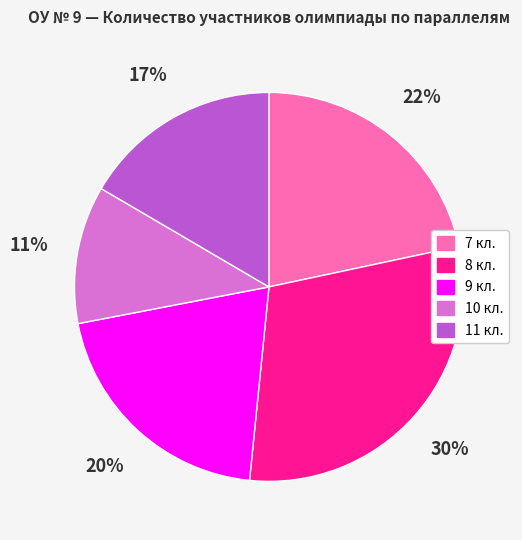

To the nearest percent, what percentage of the pie is 10 кл.?

11%